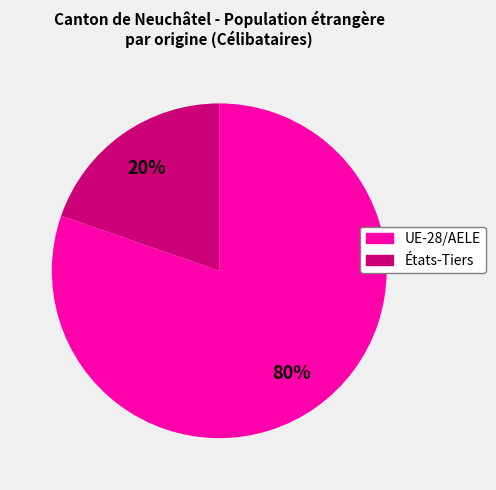

To the nearest percent, what is the combined percentage of UE-28/AELE and États-Tiers?

100%